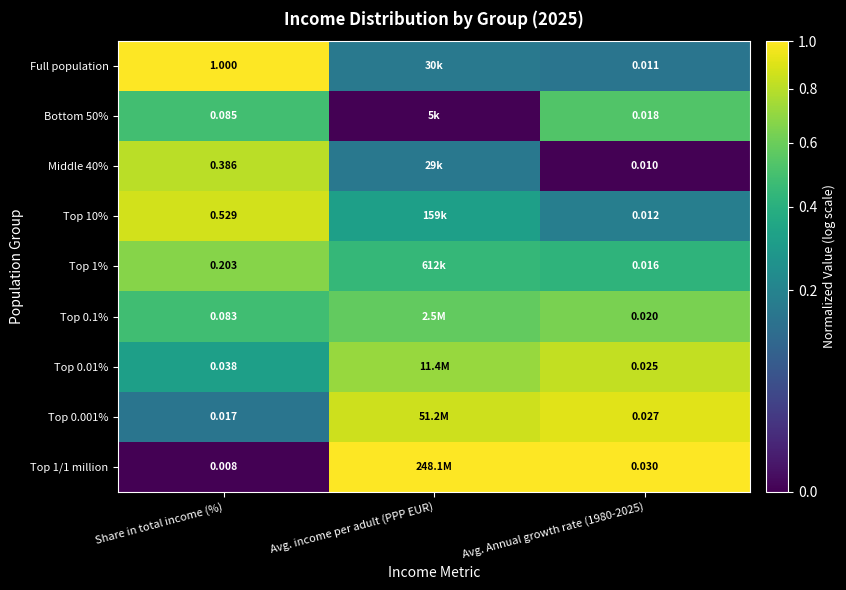

Which series changed the most between Share in total income (%) and Avg. Annual growth rate (1980-2025)?

Full population